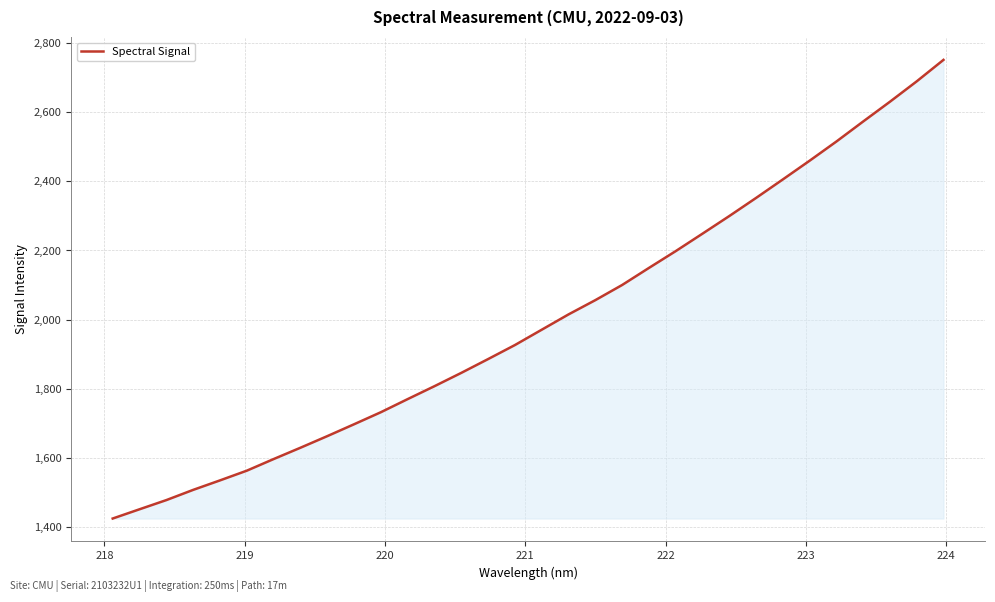

What is the difference between the maximum and minimum values?

1324.8